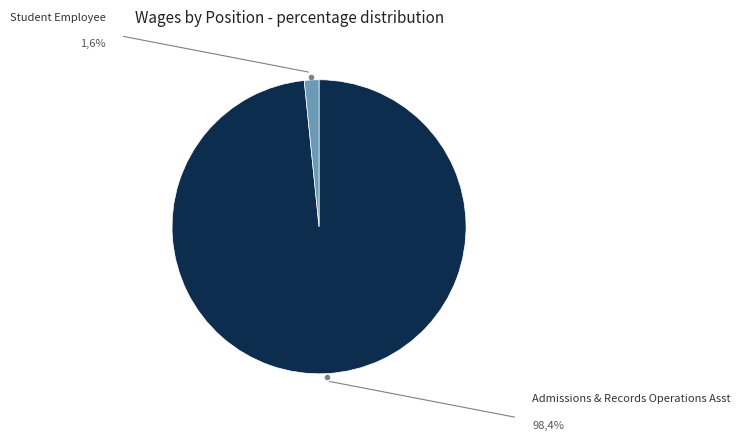

To the nearest percent, what is the difference between the Student Employee and Admissions & Records Operations Asst slice percentages?

97%